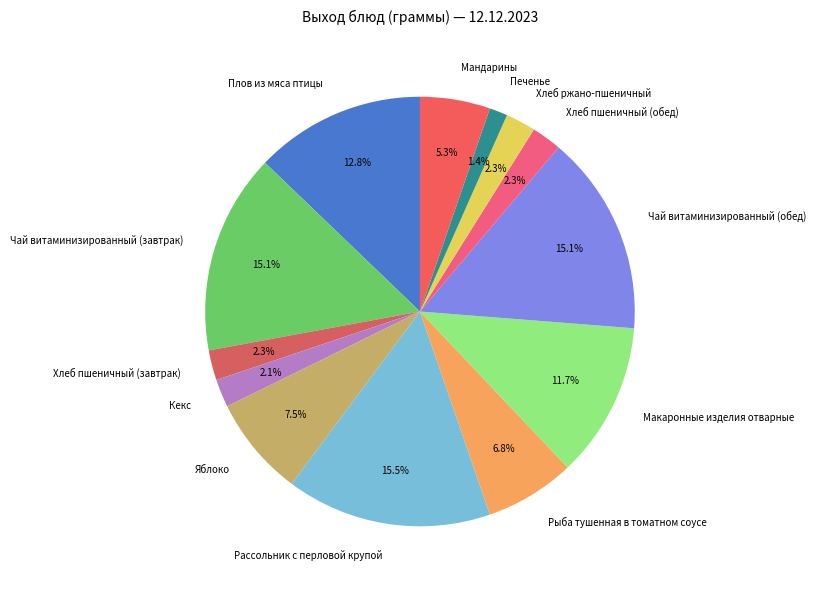

Count the number of slices in the pie.

13